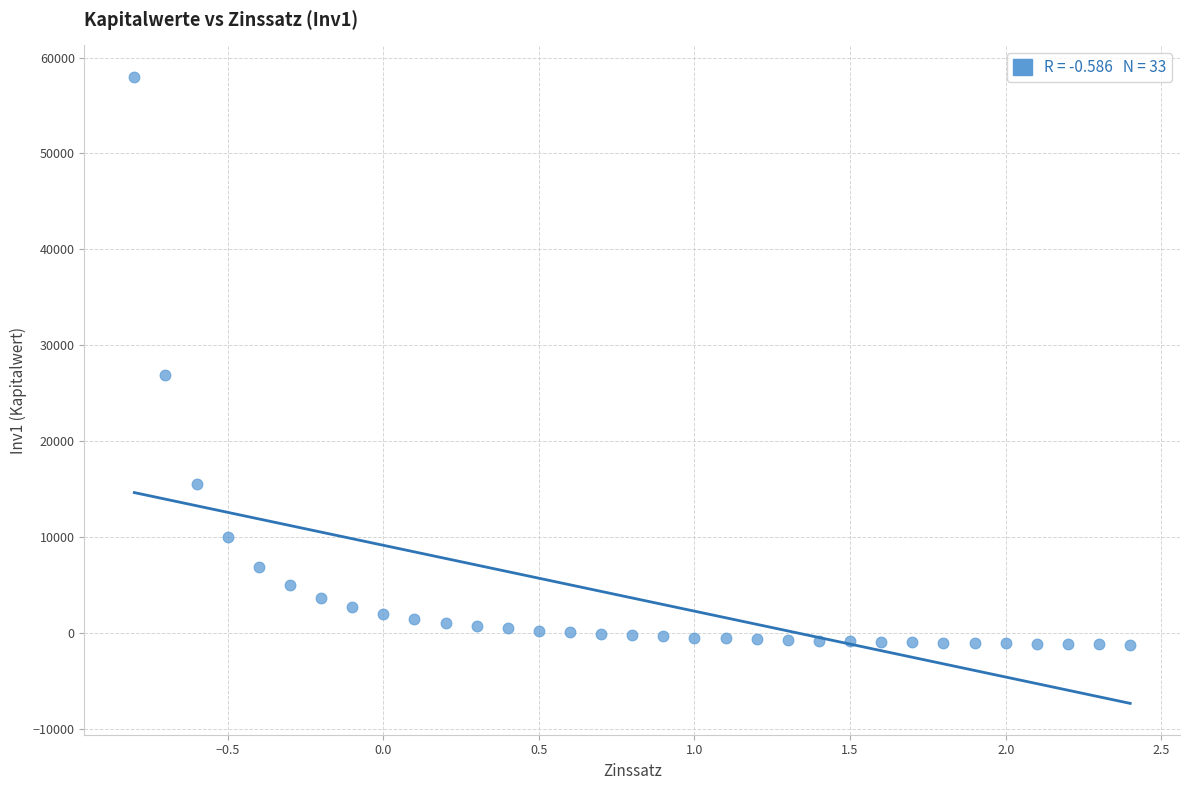

What Y value in the scatter plot is closest to 28380?

26888.9